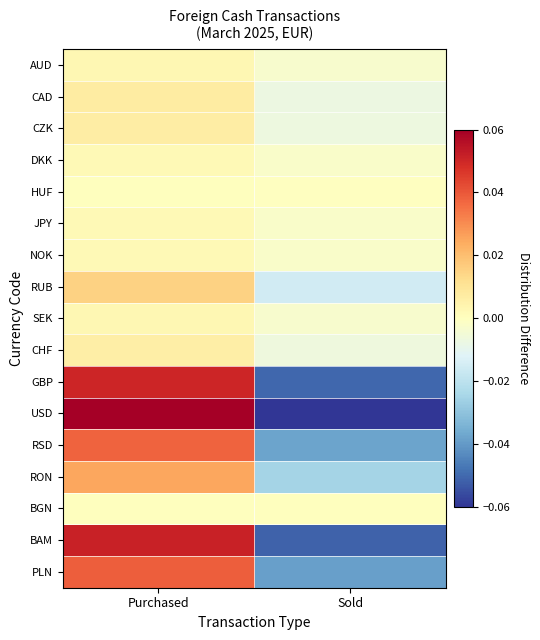

Which series has the largest range (max minus min)?

USD